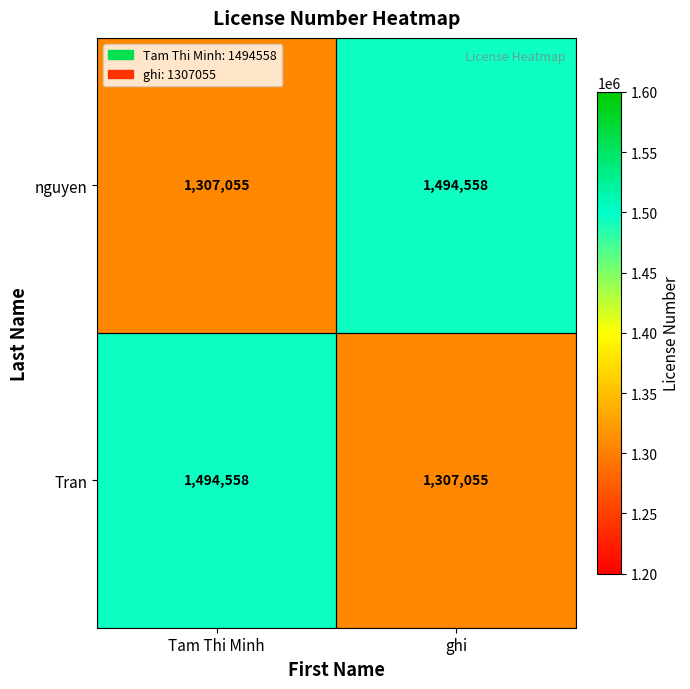

What is the total value across all series at Tam Thi Minh?

2801613